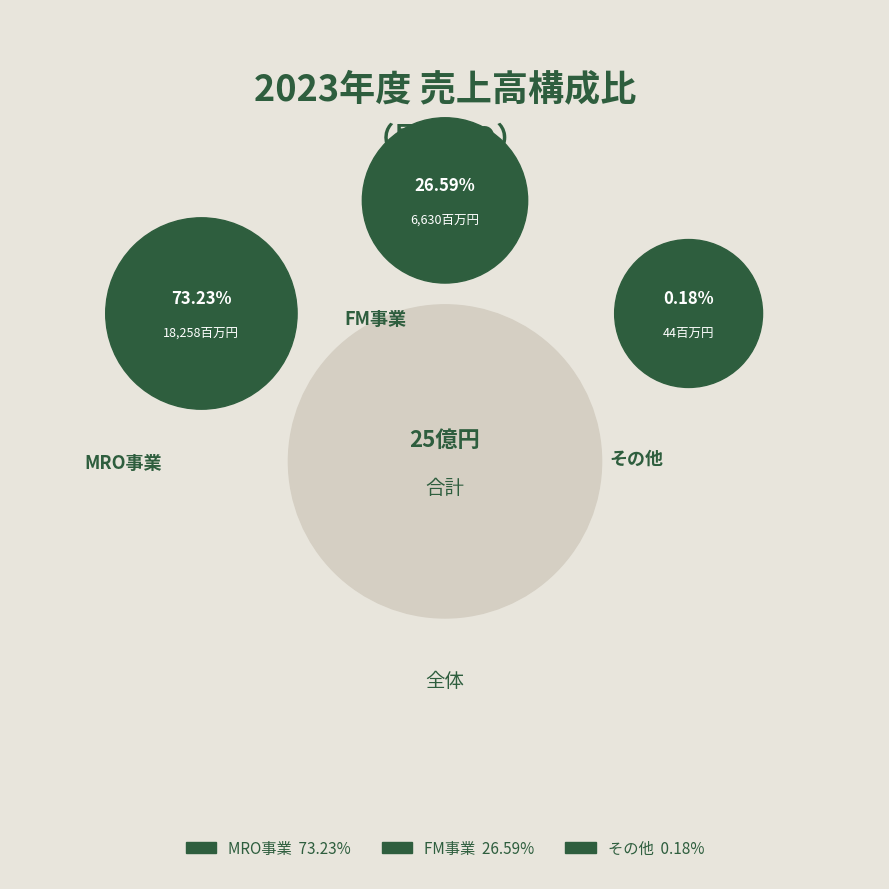

What is the change in value from MRO事業 to その他?

-18214